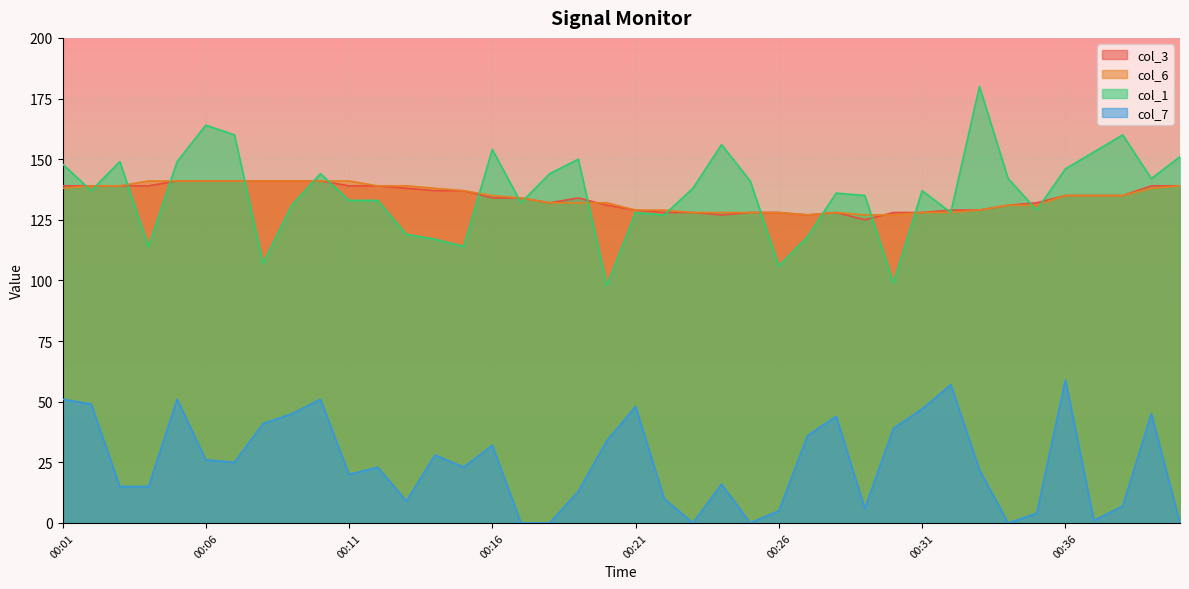

List the series in order of their peak value, highest first.

col_1, col_3, col_6, col_7